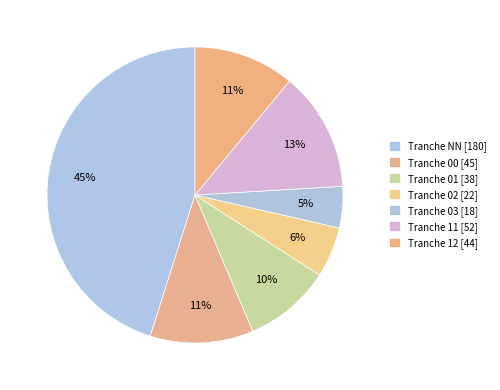

Which category has the biggest portion of the pie?

NN